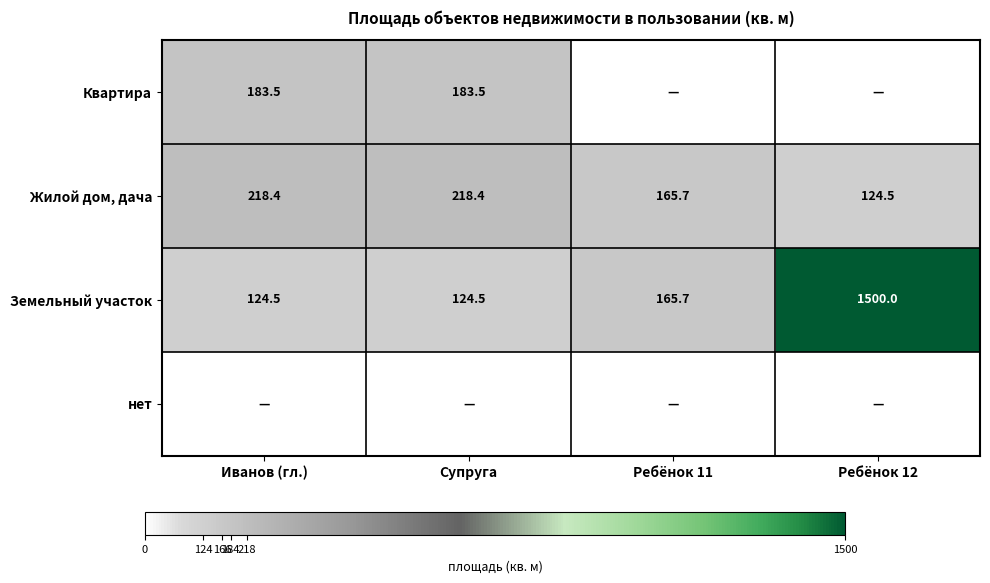

The Квартира series shows 278.7 at Иванов (гл.). True or false?

False